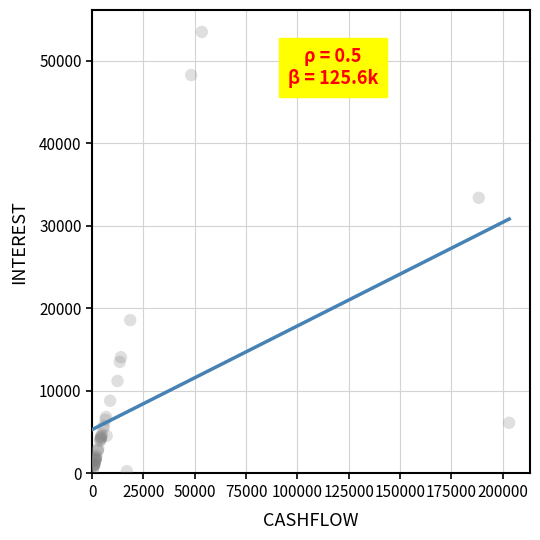

What Y value in the scatter plot is closest to 26882?

33395.3